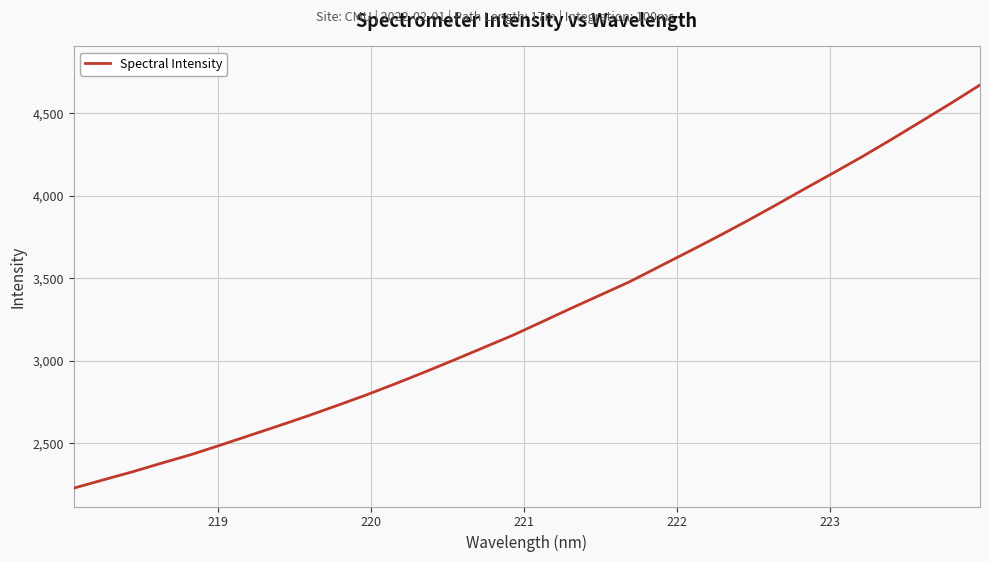

What is the greatest value displayed?

4672.7